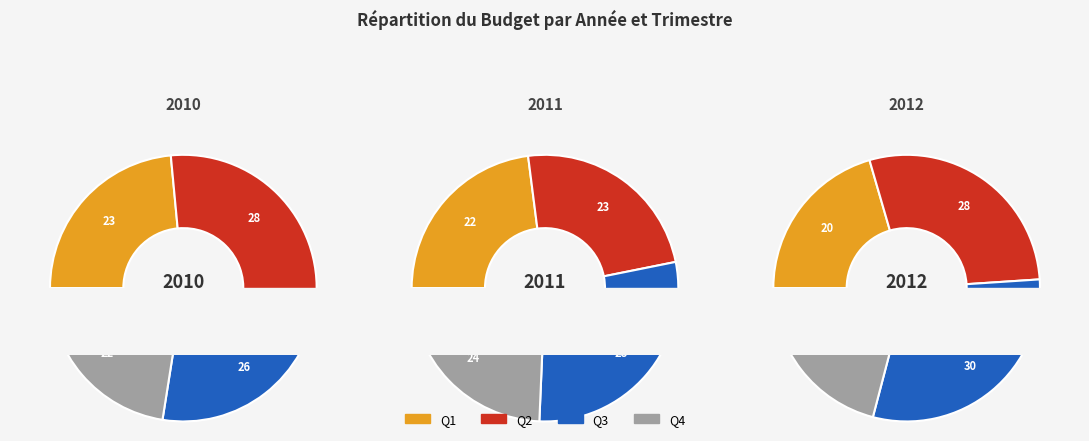

Is the sum of Q4 and Q2 greater than half?

Yes